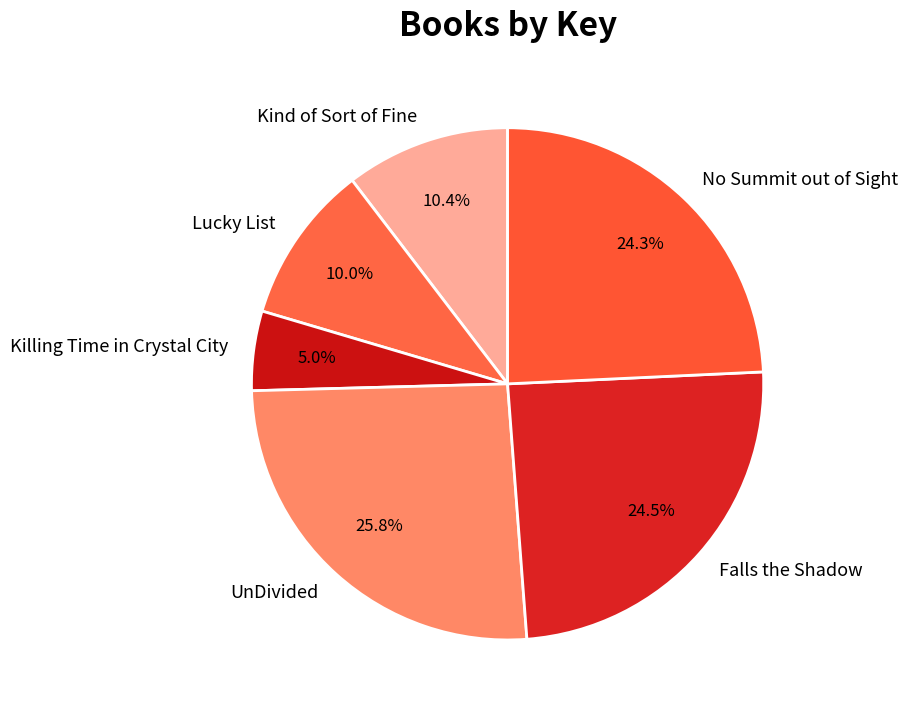

The Kind of Sort of Fine slice represents 19% of the pie. True or false?

False